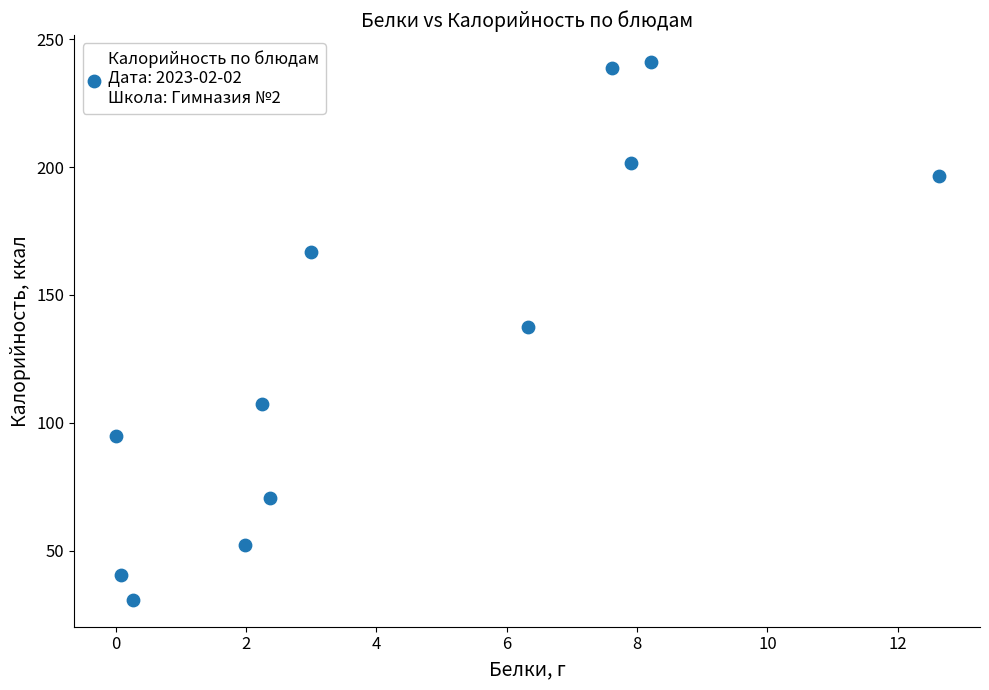

What is the average Y value?

131.5